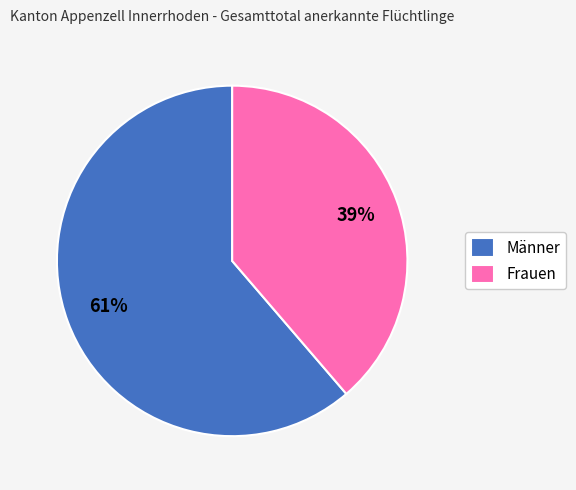

Count the number of slices in the pie.

2